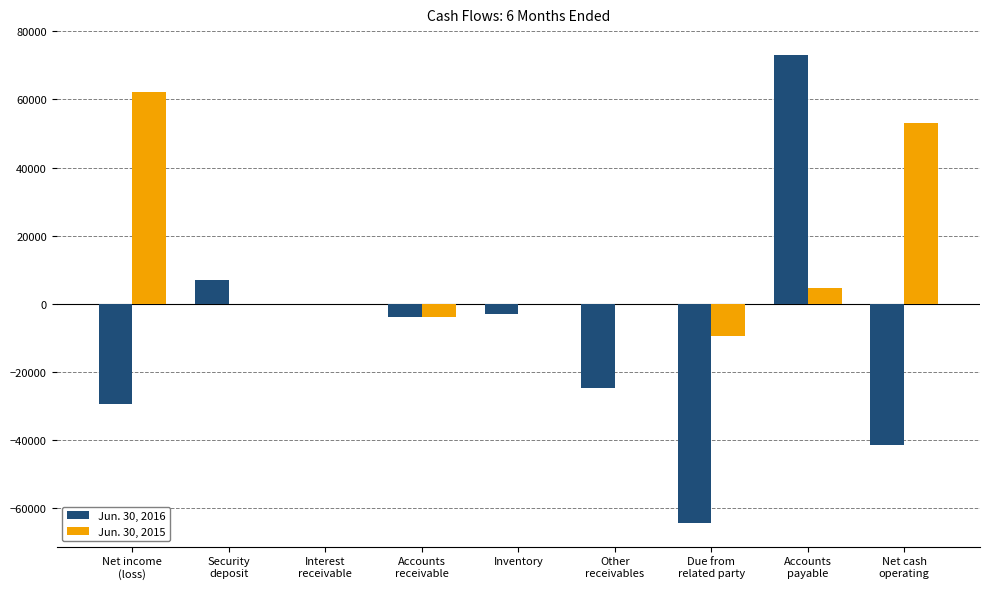

Which series has the largest total across all categories?

Jun. 30, 2015